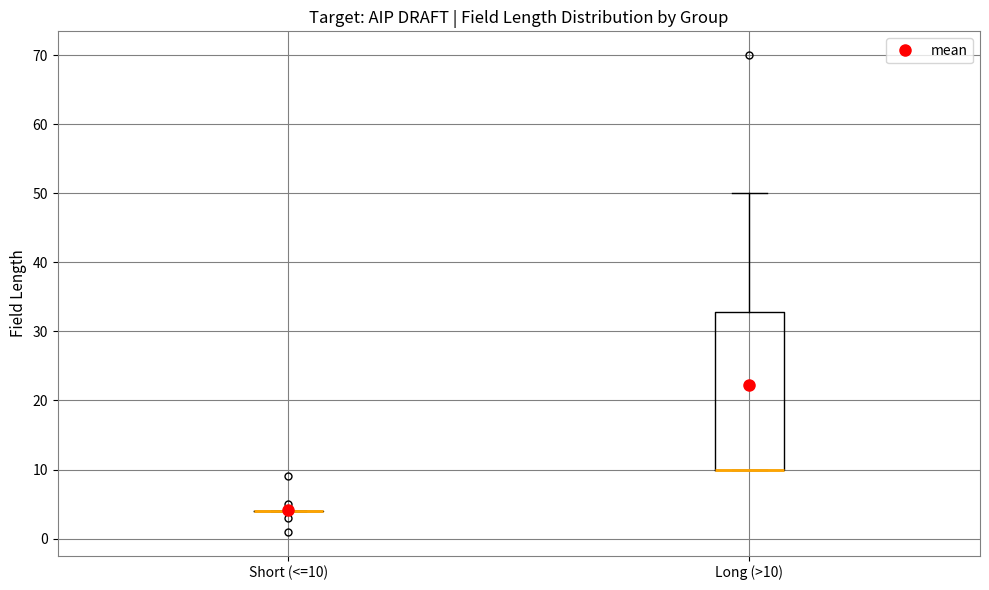

Reading left to right, transcribe this box plot: for each box, give where its median line is, the range the box spans, and where its two whiskers end, as read against the y-axis. The values are not printed on the chart, so give them approximately, as read against the axis.

Short (<=10): box collapsed to a line at 4, whiskers 4 to 4
Long (>10): median 10 (drawn on the box's lower edge), box 10 to 33, whiskers 10 to 50